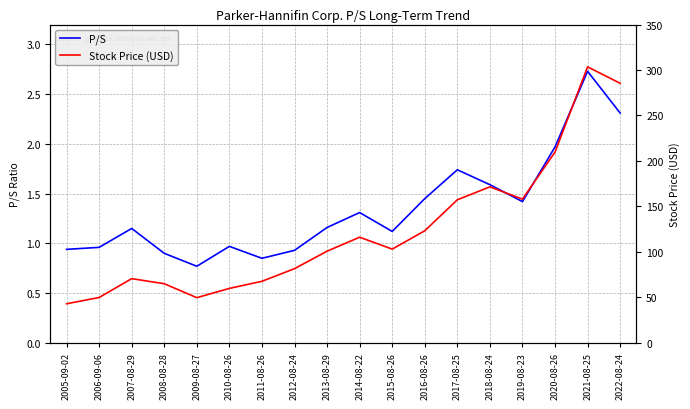

Count the number of data series in this chart.

2